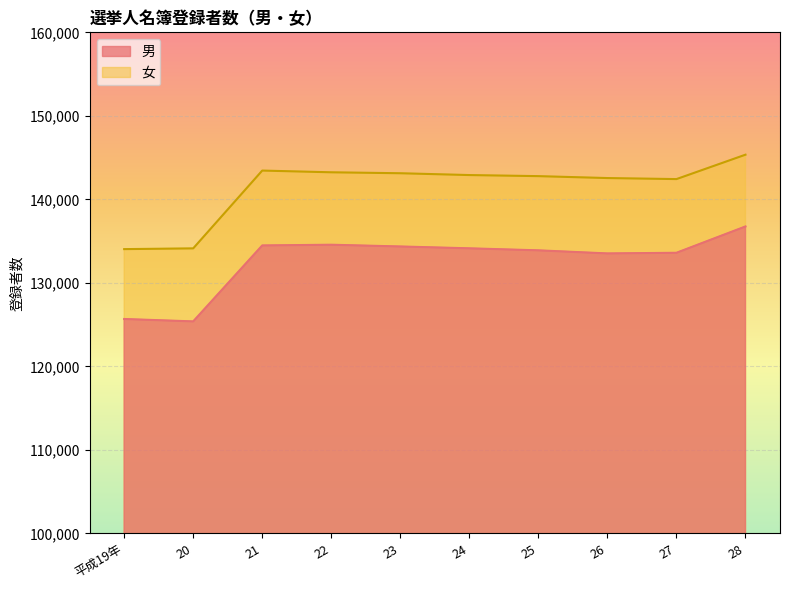

How many distinct data groups are displayed?

2